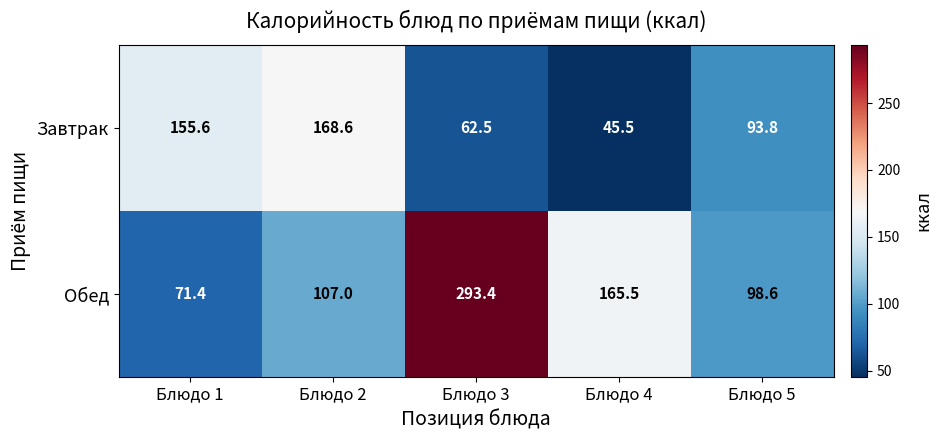

Reading left to right, list all the values displayed in this chart.

Завтрак: 155.6	168.6	62.5	45.5	93.8
Обед: 71.4	107.0	293.4	165.5	98.6